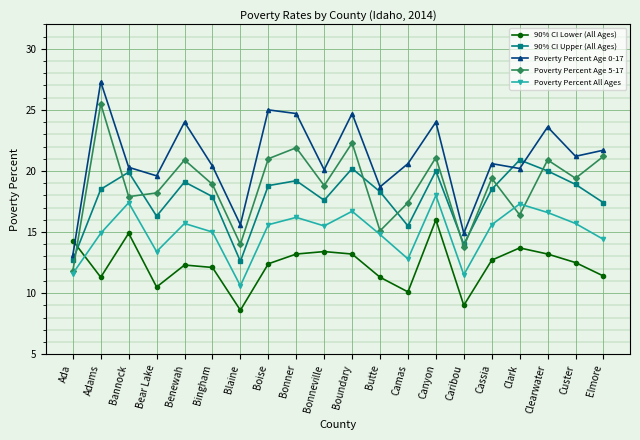

In 90% CI Lower (All Ages), how many points are lower than both neighbors (excluding endpoints)?

5